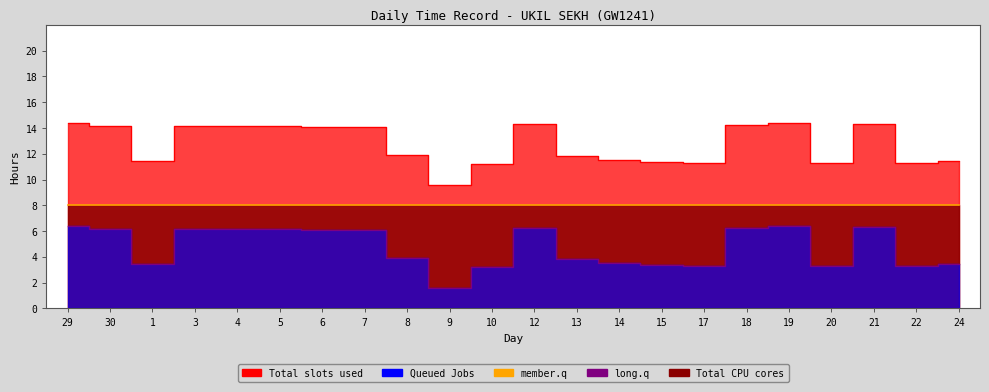

How many data points in long.q are above 6?

11